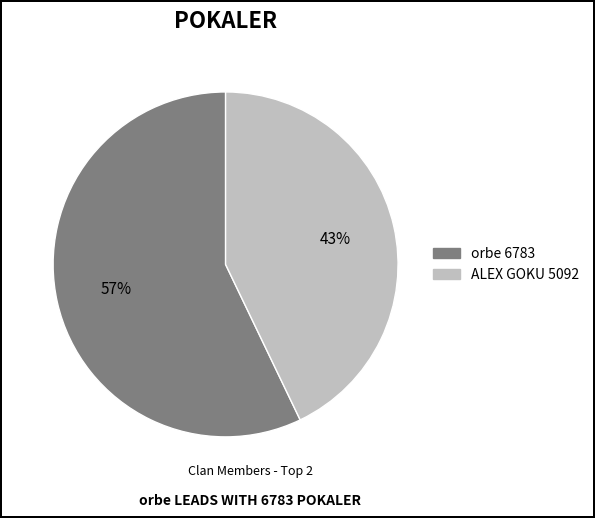

The ALEX GOKU 5092 slice represents 43% of the pie. True or false?

True